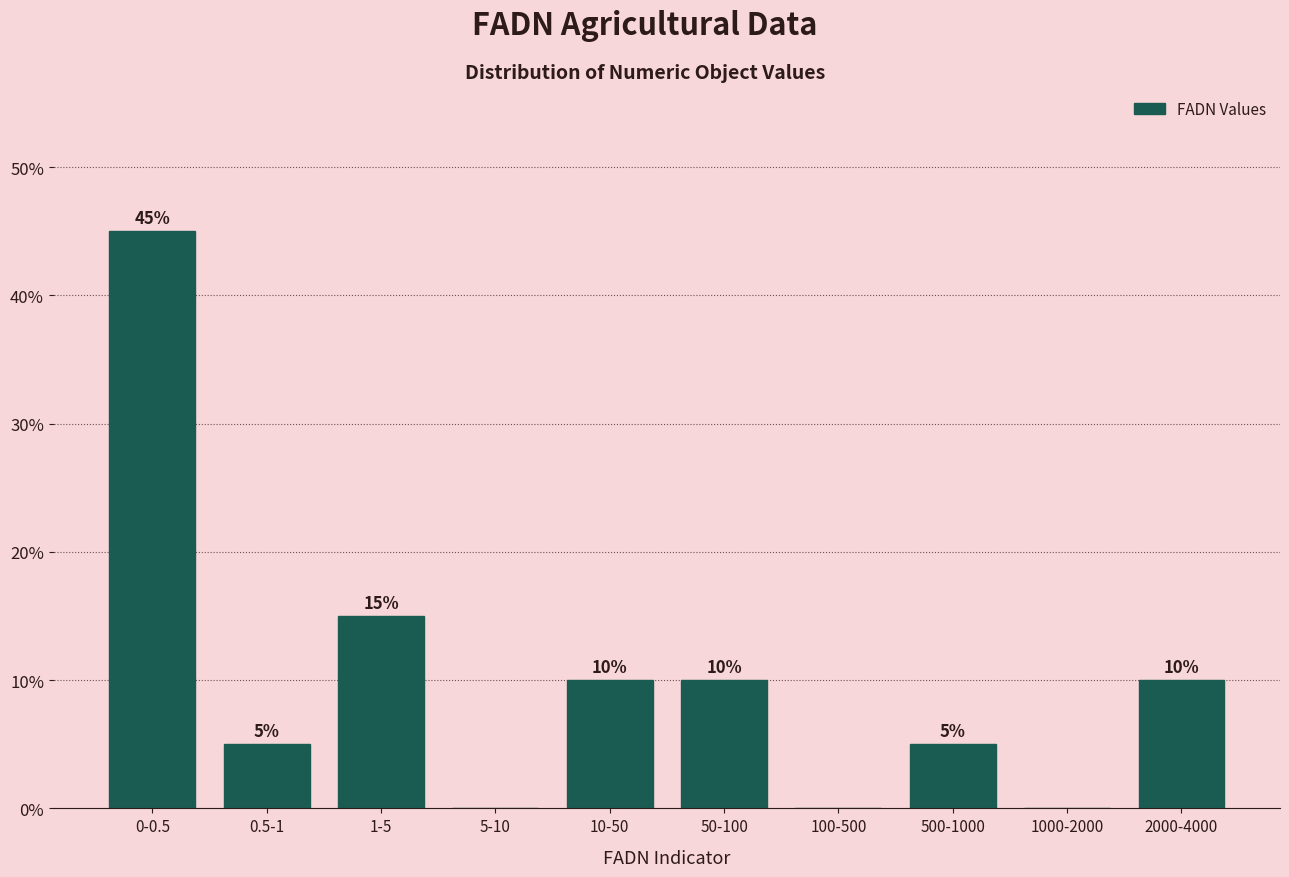

Reading right to left, what are all the values shown in this chart?

2000-4000=10	1000-2000=0	500-1000=5	100-500=0	50-100=10	10-50=10	5-10=0	1-5=15	0.5-1=5	0-0.5=45